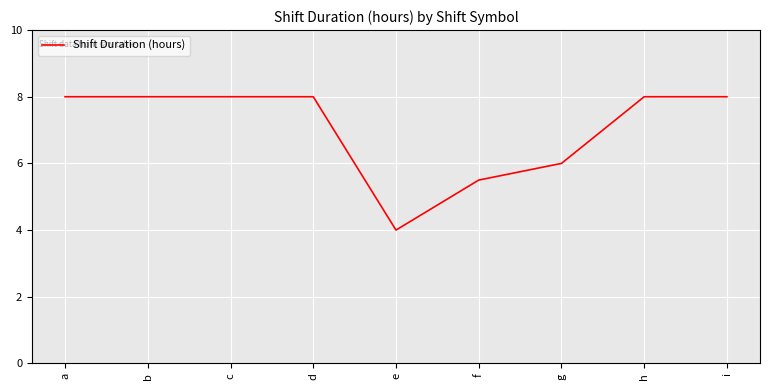

Is it true that the value at f is 9.1?

False